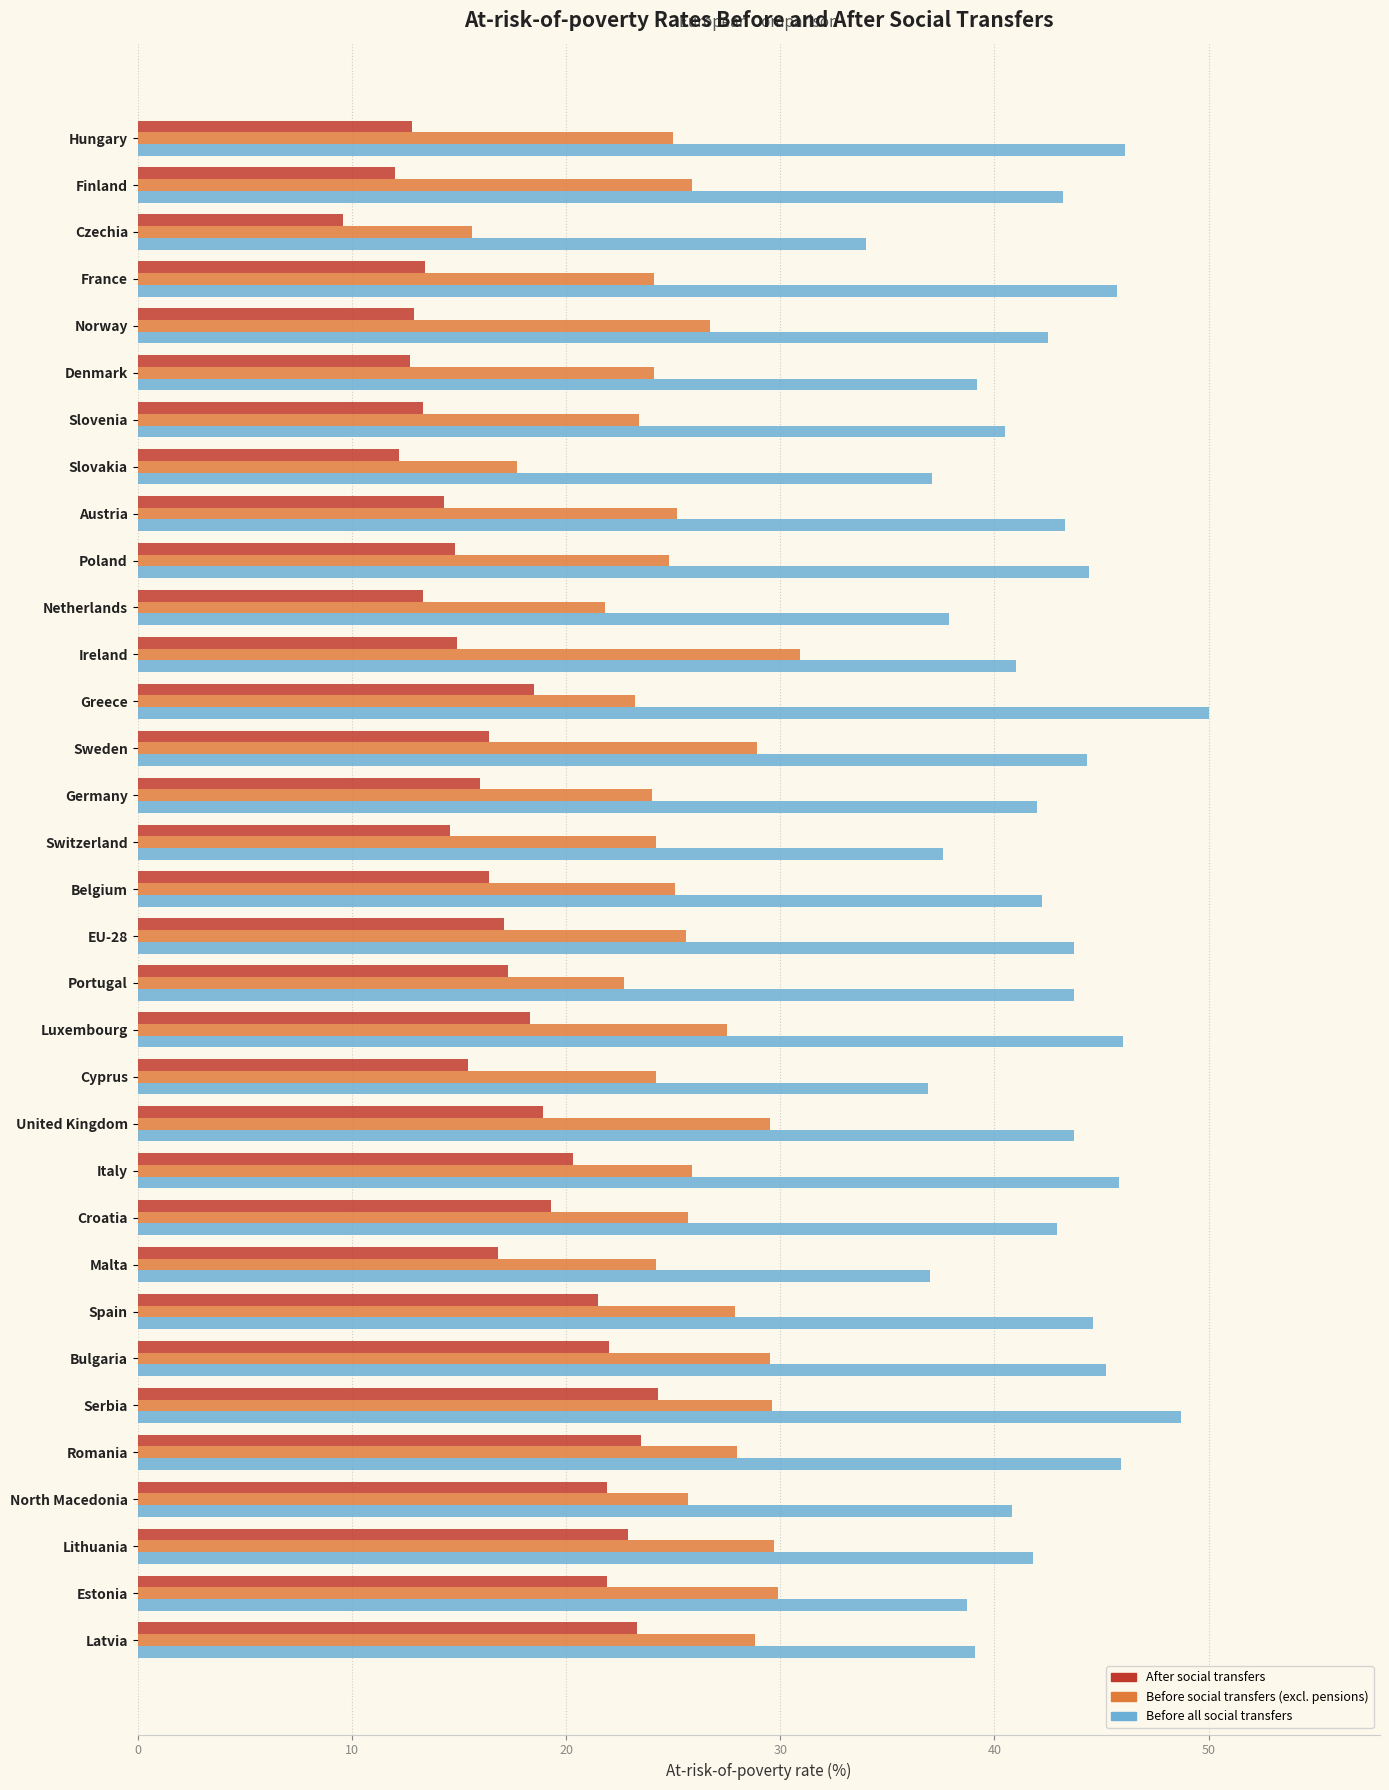

What is the difference between the highest and lowest values at Switzerland?

23.0